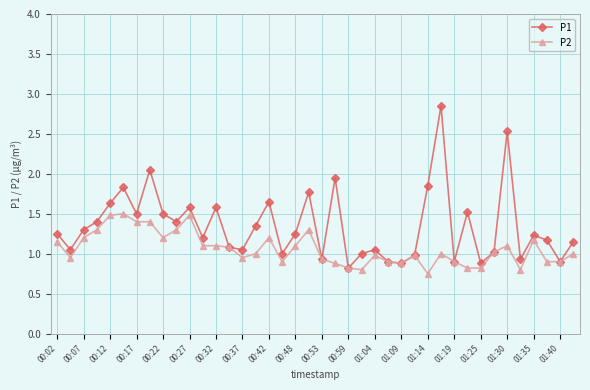

Which series has the largest range (max minus min)?

P1